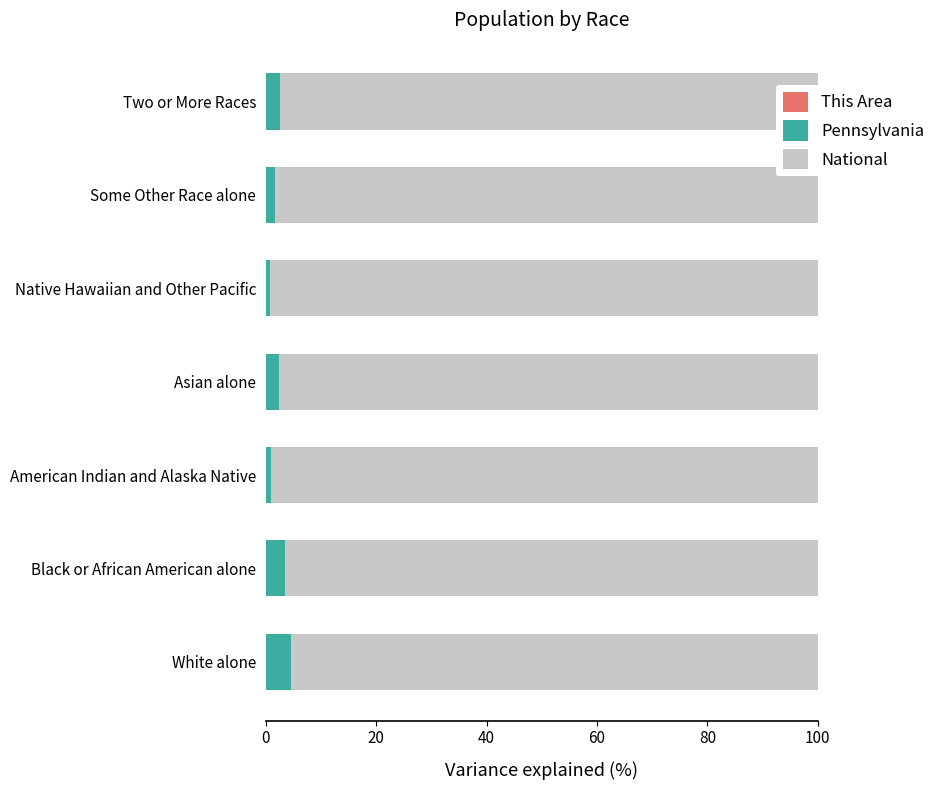

How many categories are shown in the chart?

7